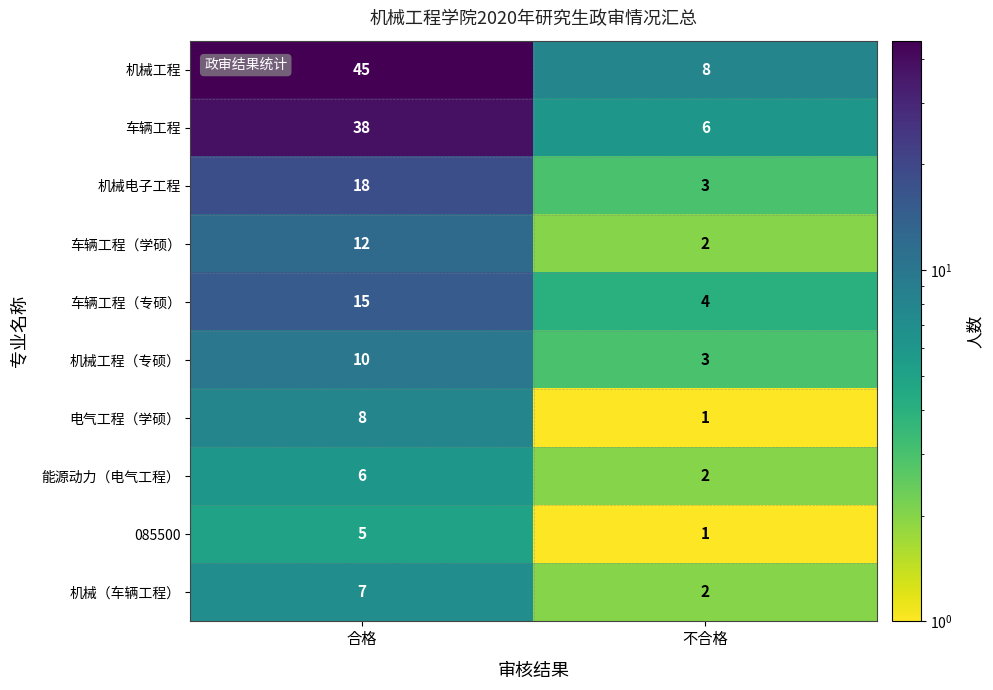

What is the approximate value of 机械工程 at 不合格, to the nearest 10?

10